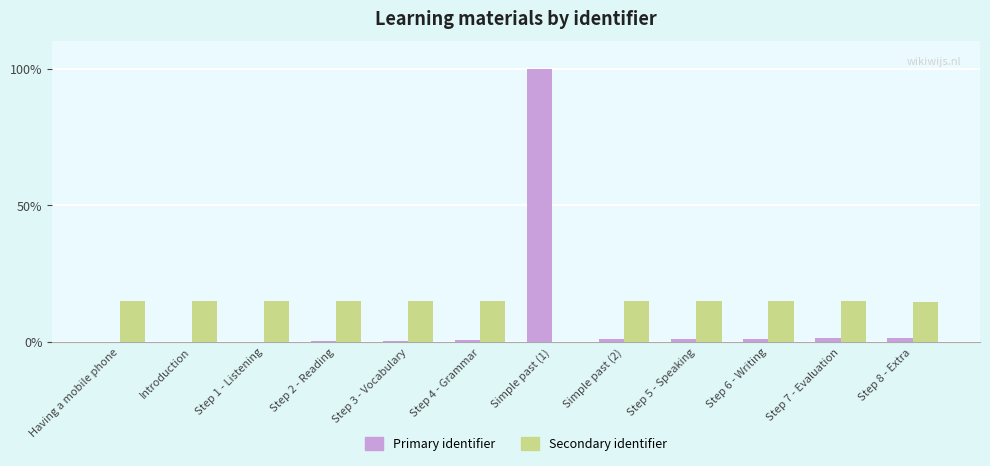

The value of Secondary identifier at Step 3 - Vocabulary is 23.2. True or false?

False